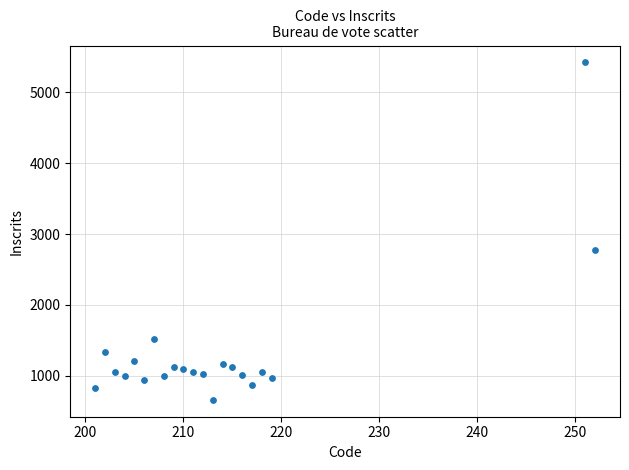

What is the range of X values (max minus min)?

51